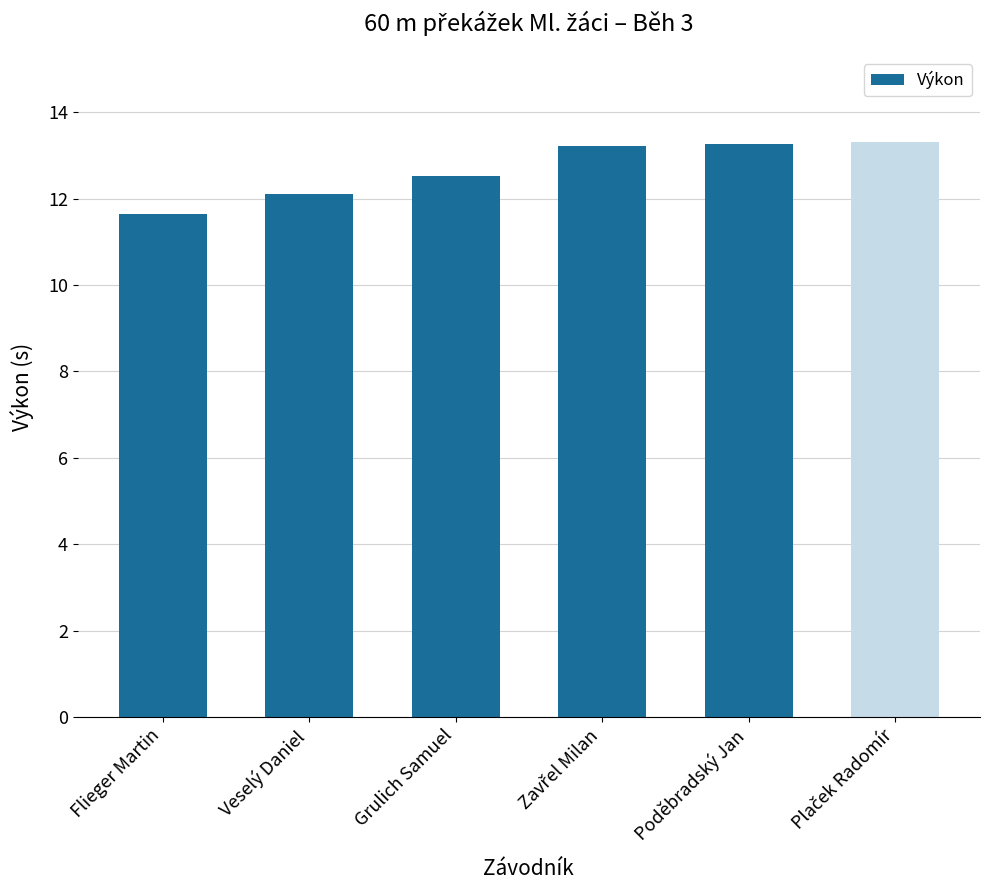

What is the minimum value shown in the chart?

11.6